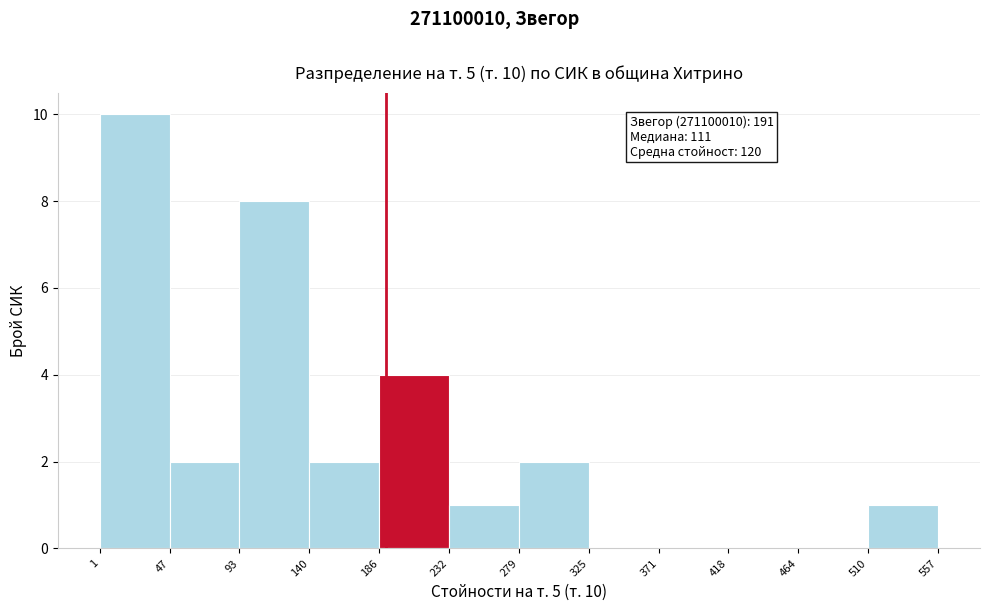

Which range on the x-axis has the tallest bar?

1 to 47